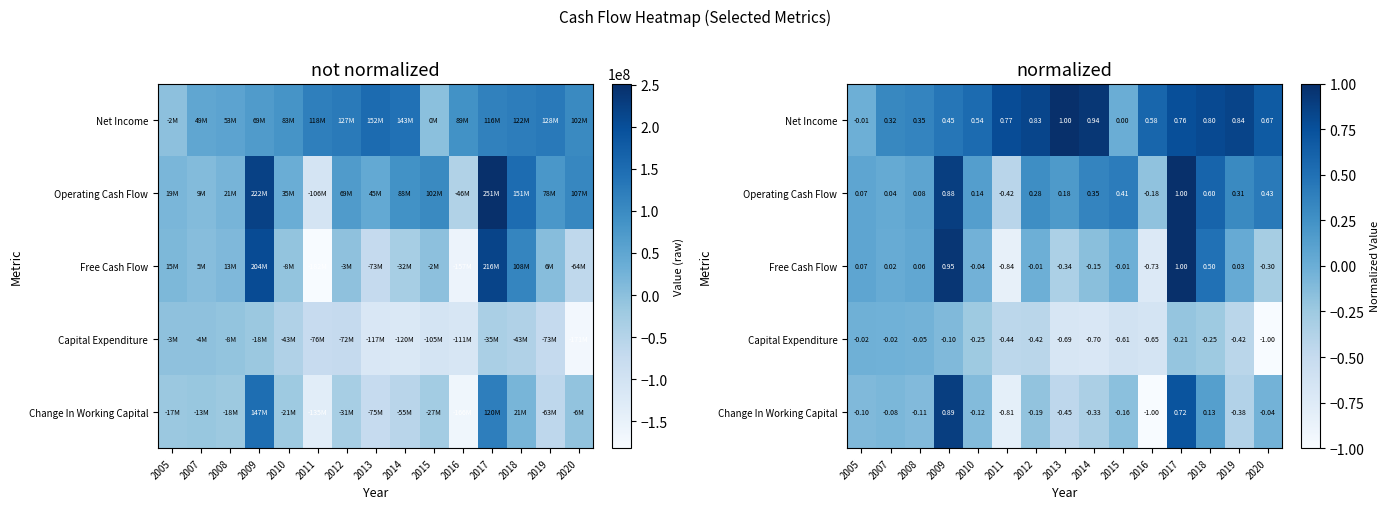

Where is Free Cash Flow nearest to the value 0?

2015